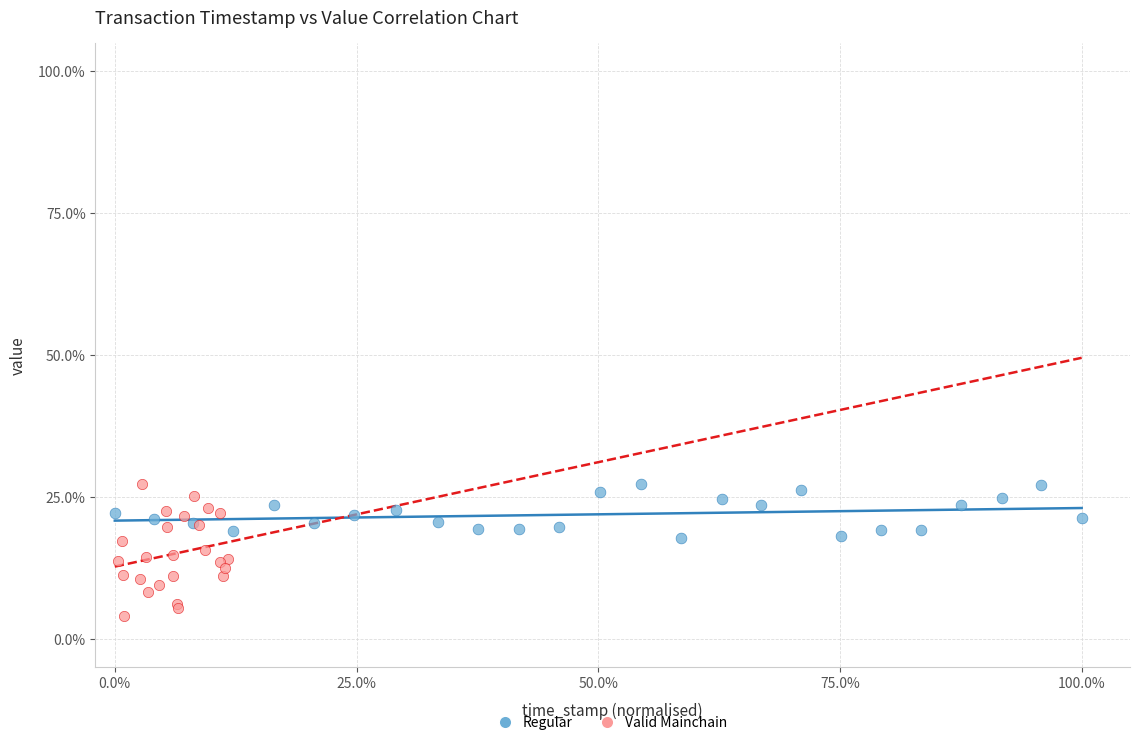

Which series reaches the minimum Y coordinate?

Valid Mainchain